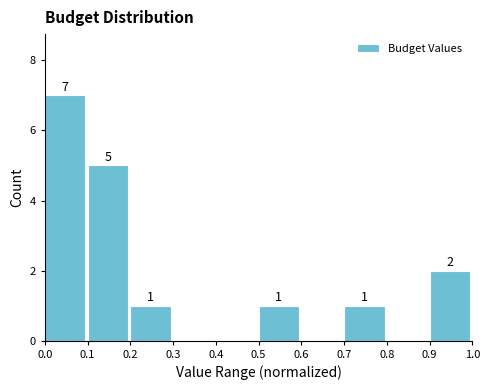

Over which range of the x-axis is the bar tallest?

0.0 to 0.1